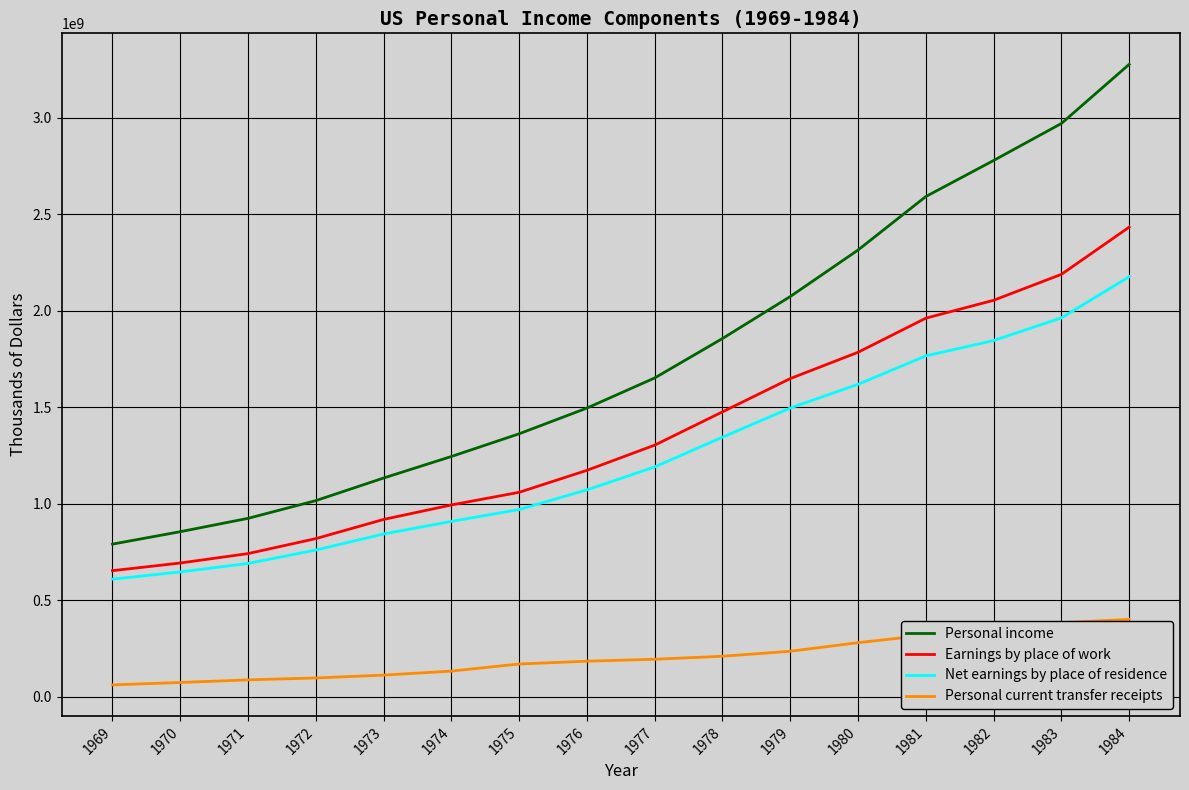

True or false: Net earnings by place of residence has more than 0 points higher than both neighbors.

False